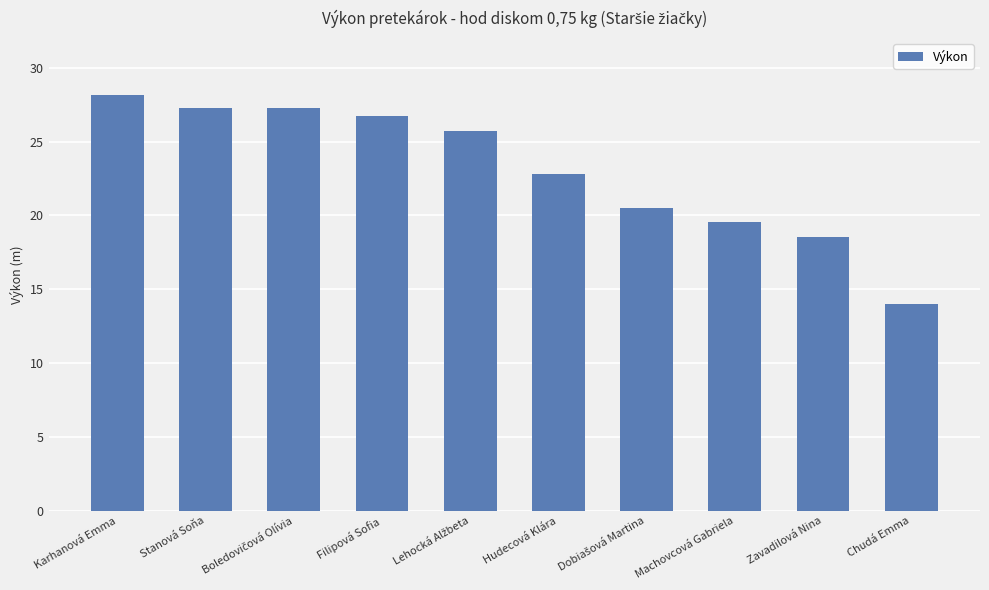

Approximately how many times larger is the value at Karhanová Emma compared to Stanová Soňa?

1.0